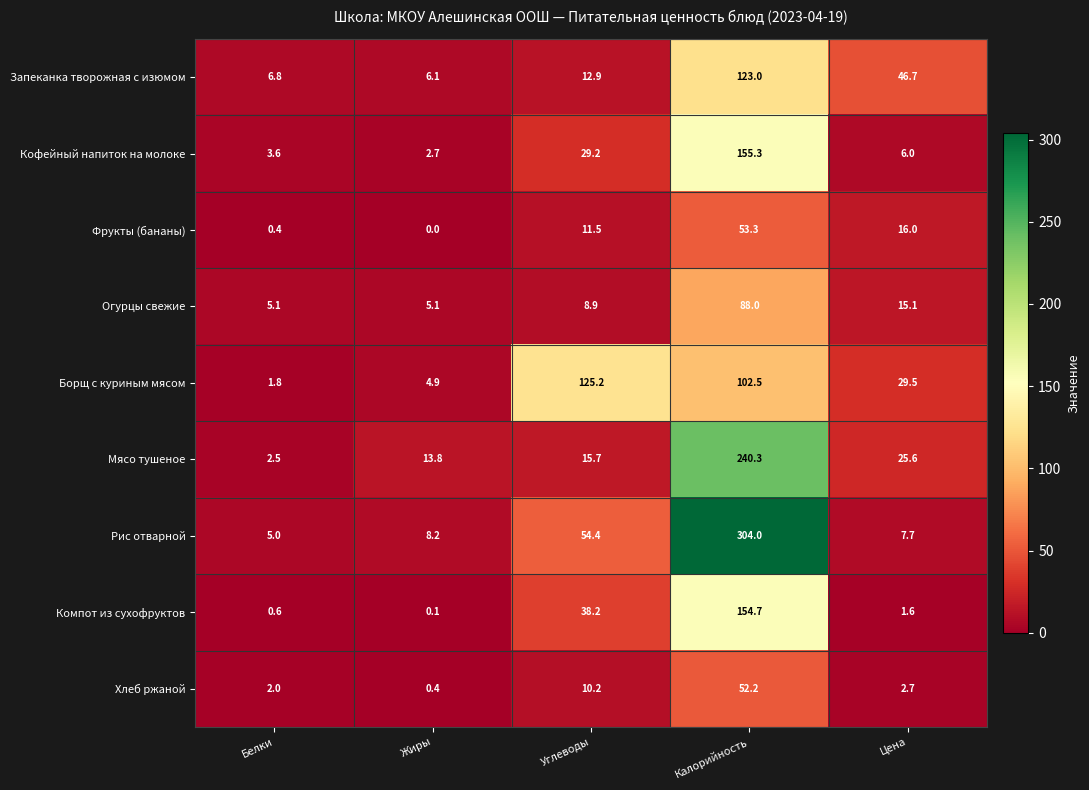

Which series has the largest total across all categories?

Рис отварной